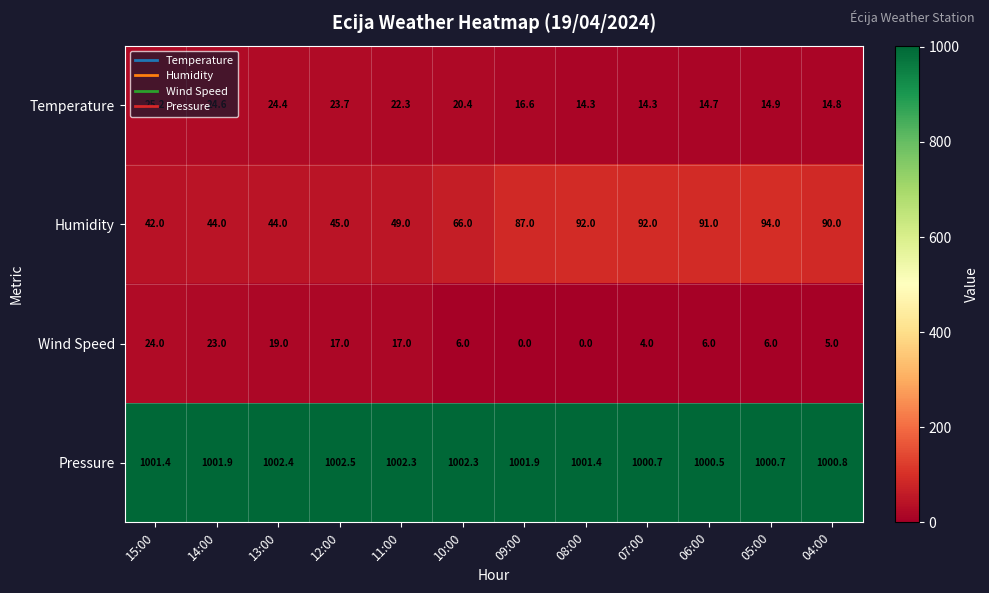

True or false: Temperature has a value of 7.6 at 12:00.

False